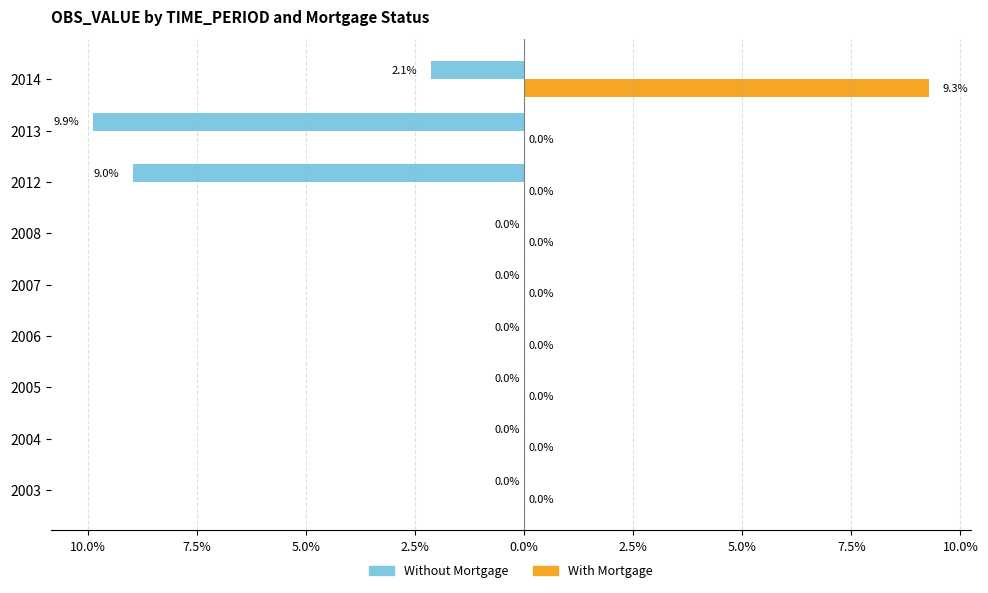

What are all the series names shown in the legend?

Without Mortgage, With Mortgage